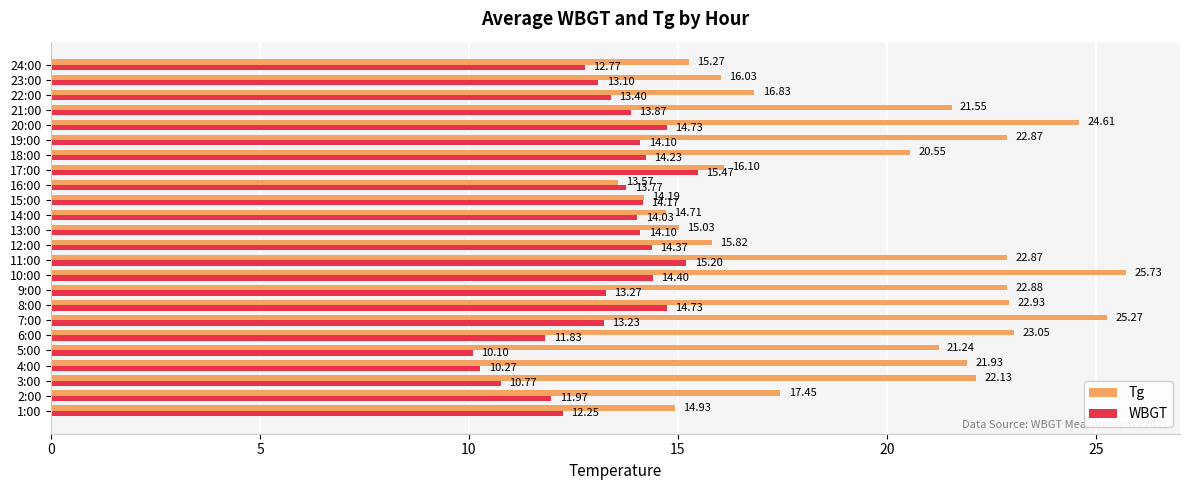

List the series in order of their peak value, highest first.

Tg, WBGT